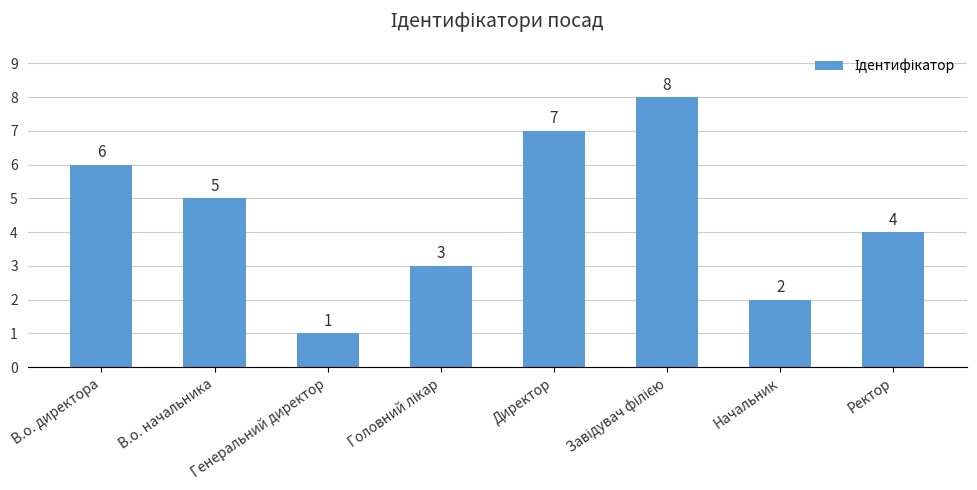

What is the label of the 3rd bar from the left?

Генеральний директор